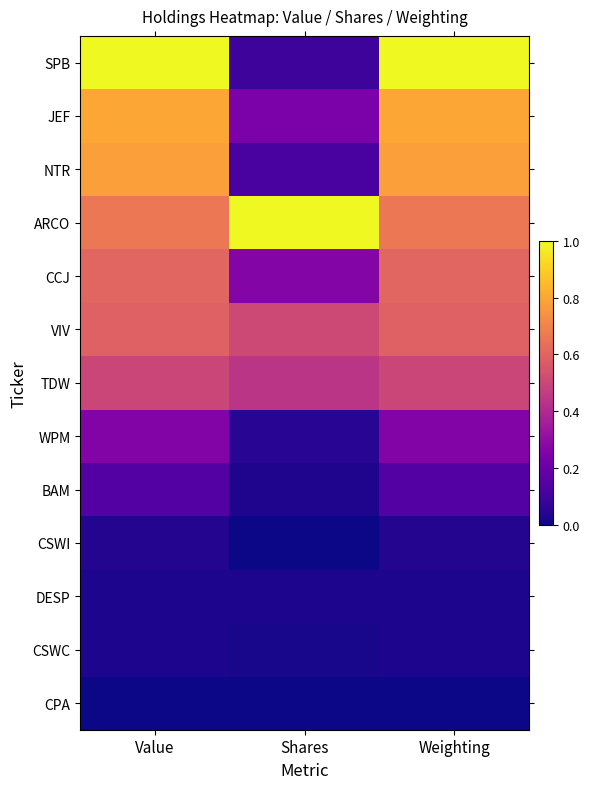

Reading left to right, what are all the values shown in this chart?

SPB: Value=1.0	Shares=0.1	Weighting=1.0
JEF: Value=0.8	Shares=0.2	Weighting=0.8
NTR: Value=0.8	Shares=0.1	Weighting=0.8
ARCO: Value=0.7	Shares=1.0	Weighting=0.7
CCJ: Value=0.6	Shares=0.3	Weighting=0.6
VIV: Value=0.6	Shares=0.5	Weighting=0.6
TDW: Value=0.5	Shares=0.4	Weighting=0.5
WPM: Value=0.3	Shares=0.0	Weighting=0.3
BAM: Value=0.1	Shares=0.0	Weighting=0.1
CSWI: Value=0.0	Shares=0.0	Weighting=0.0
DESP: Value=0.0	Shares=0.0	Weighting=0.0
CSWC: Value=0.0	Shares=0.0	Weighting=0.0
CPA: Value=0.0	Shares=0.0	Weighting=0.0